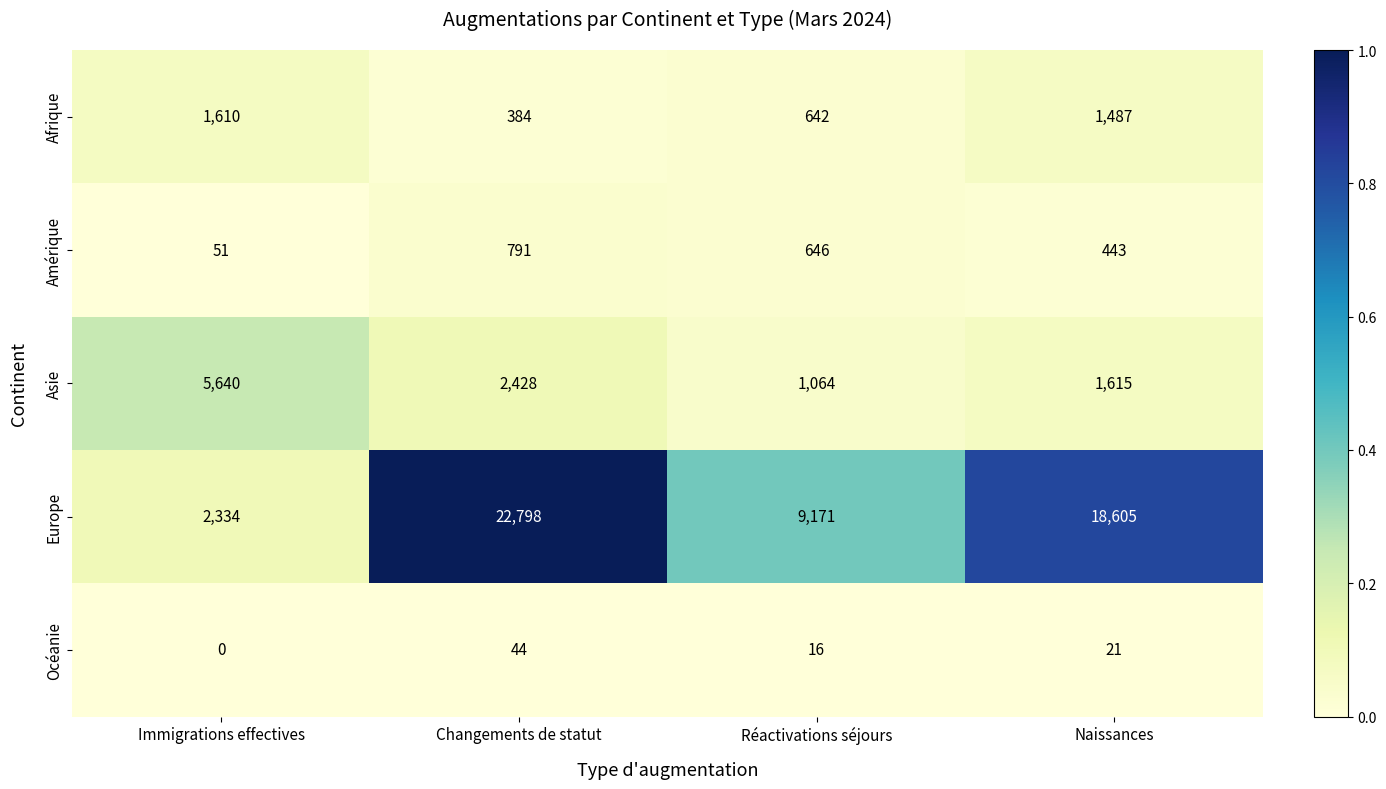

How many distinct data groups are displayed?

5